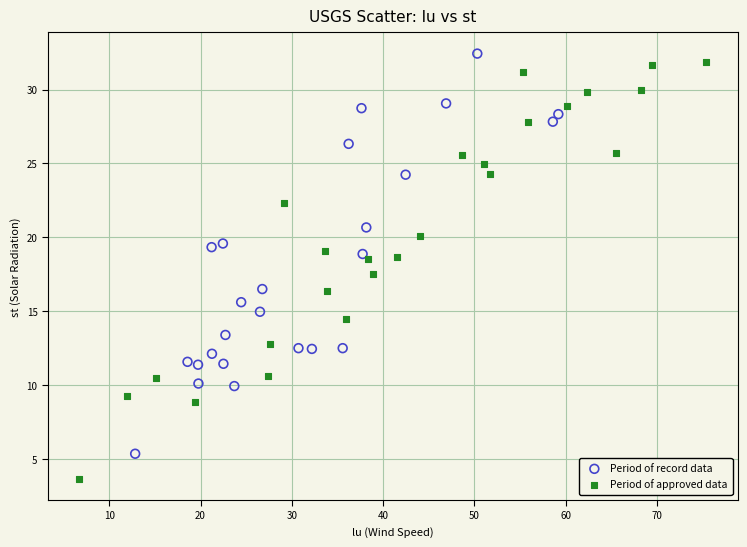

Which series contains the lowest Y value?

Period of approved data